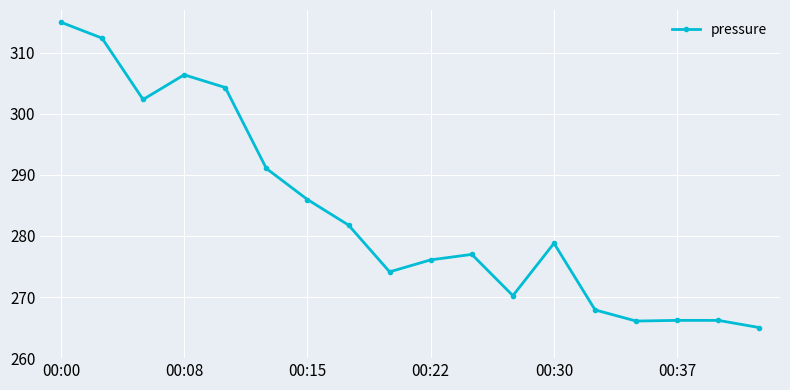

How many points are lower than both their immediate neighbors (excluding endpoints)?

4